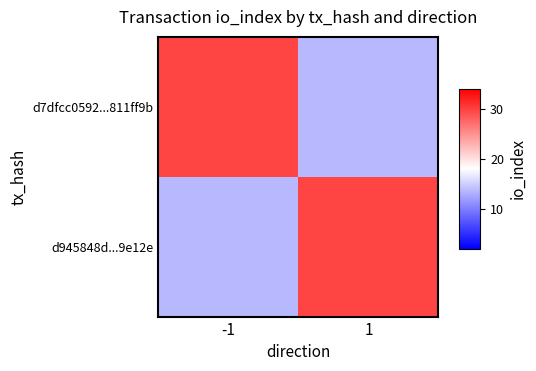

How many data points does each series have?

2